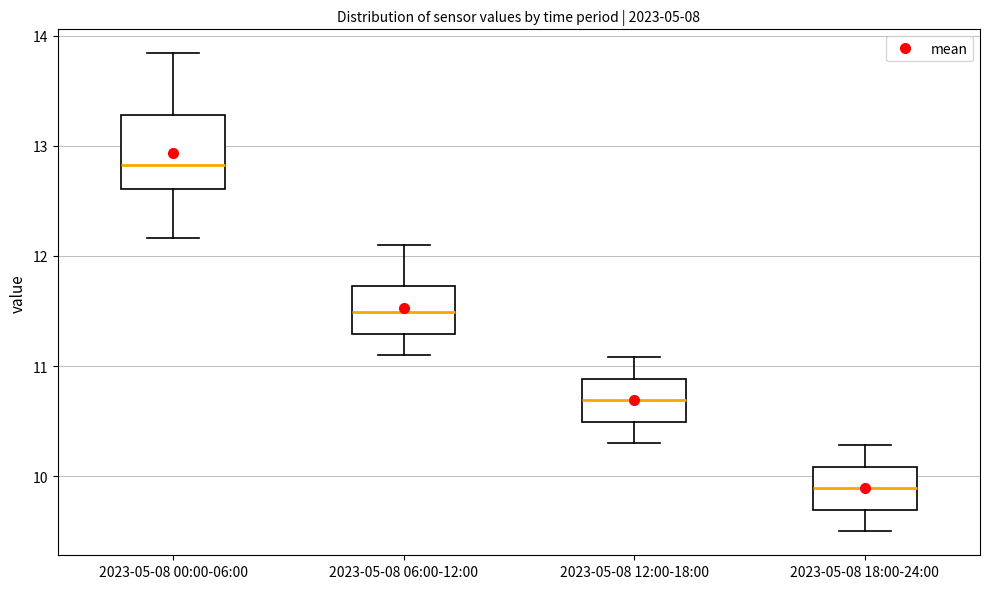

Where is the lower edge of the box for 2023-05-08 18:00-24:00 on the y-axis? The values are not printed on the chart, so give them approximately, as read against the axis.

9.7